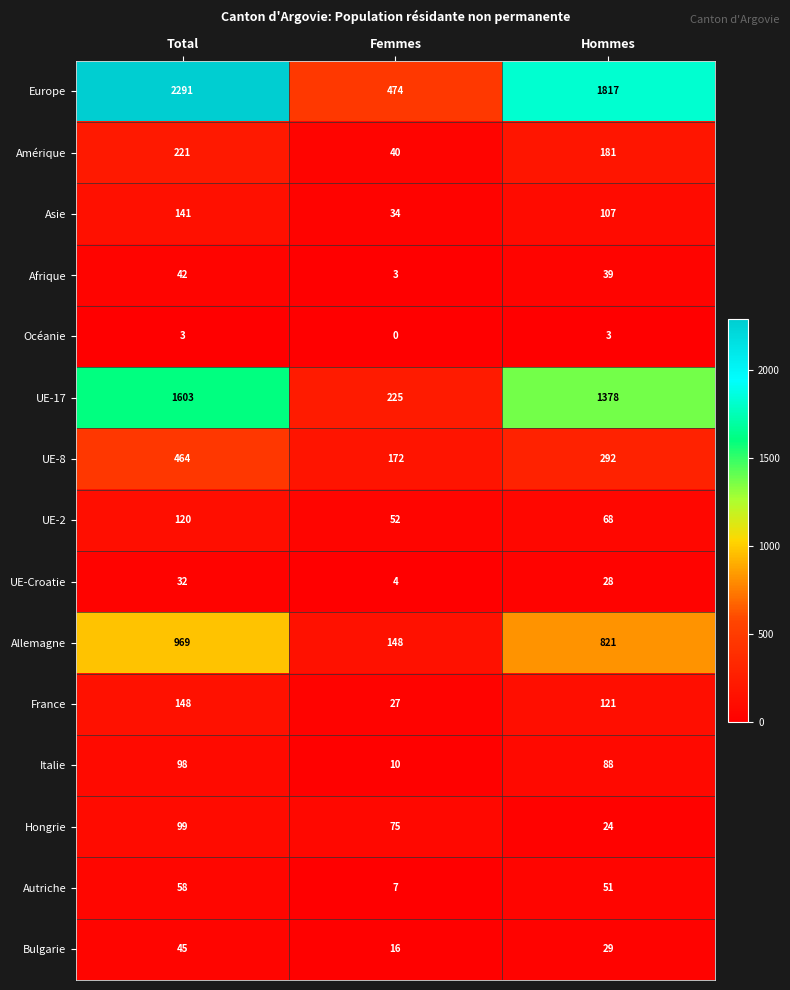

What is the greatest value displayed?

2291